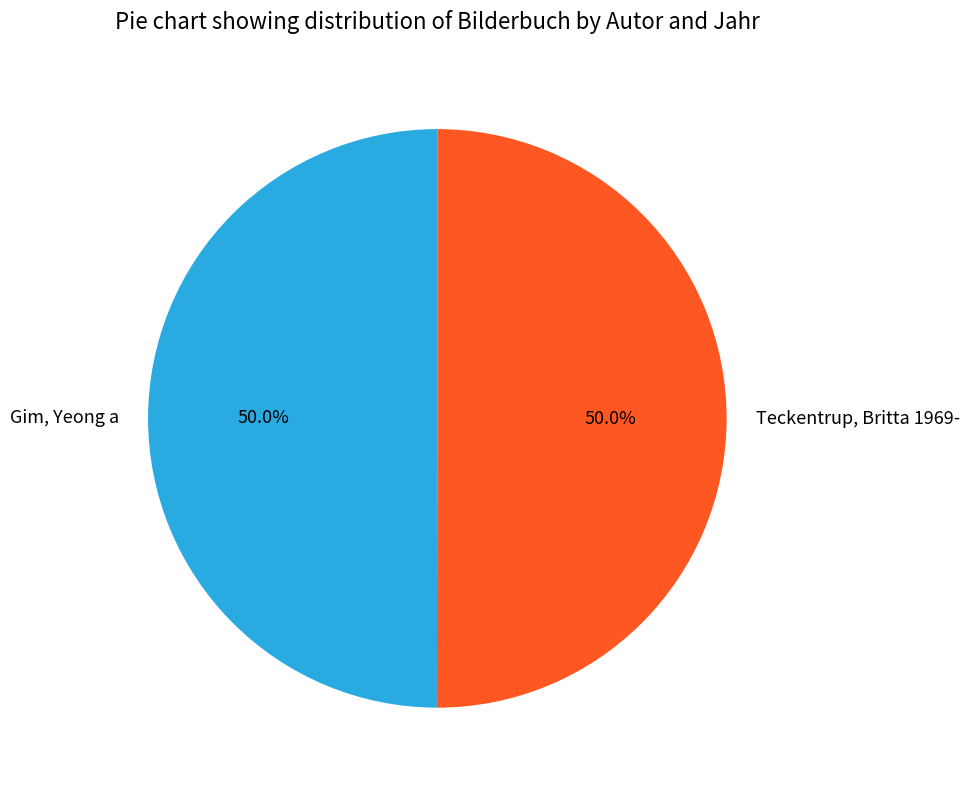

True or false: Gim, Yeong a accounts for 50% of the total.

True